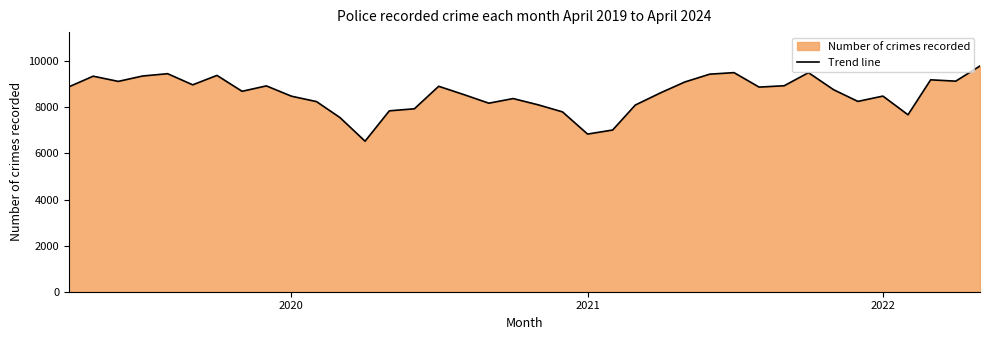

What is the difference between the maximum and minimum values?

3264